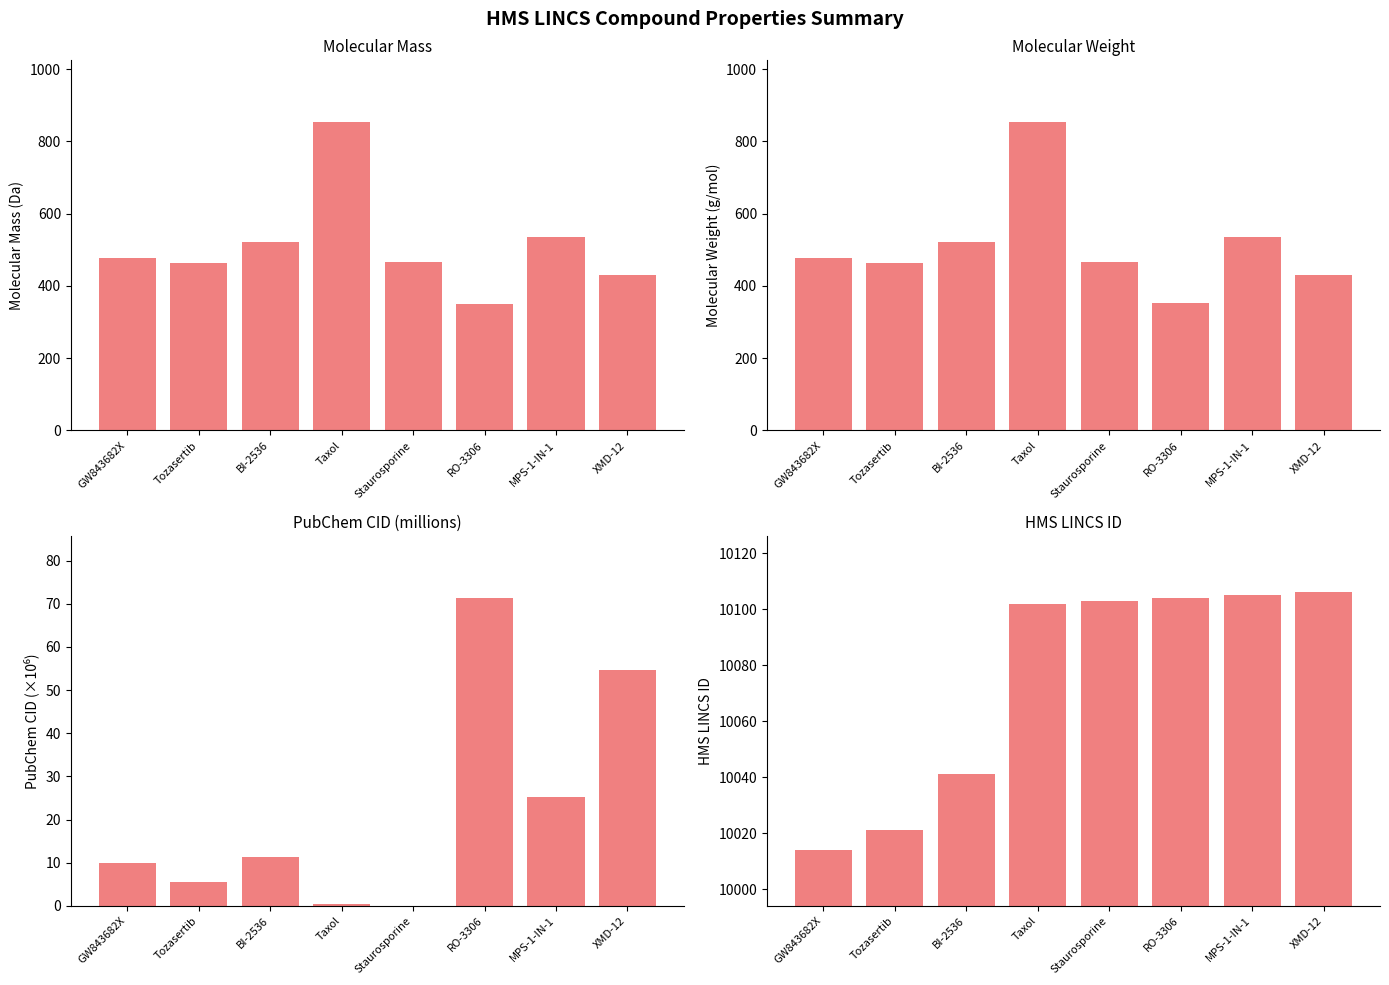

At how many categories does at least one series exceed 8643?

8